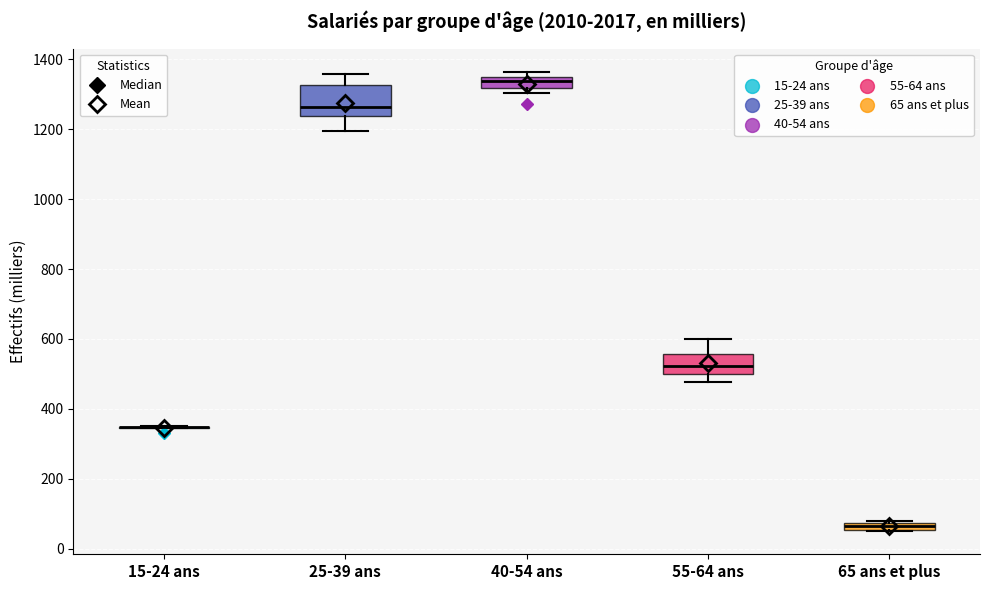

Where is the upper edge of the box for 40-54 ans on the y-axis? The values are not printed on the chart, so give them approximately, as read against the axis.

1340